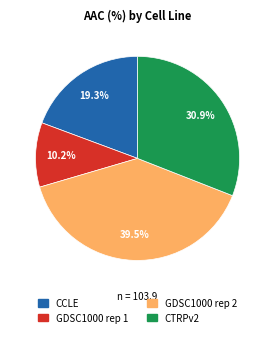

Is it true that GDSC1000 rep 1 is 17% of the pie?

False